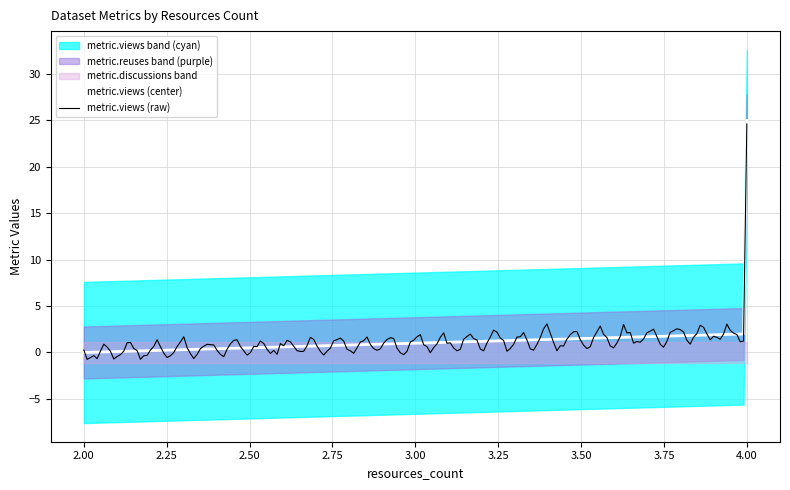

What is the difference between the maximum and minimum values in the metric.views series?

25.0